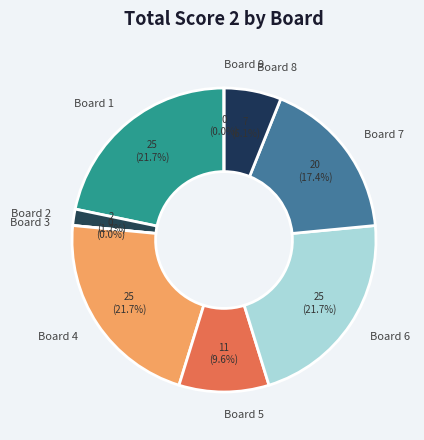

Does Board 7 account for over 50% of the chart?

No